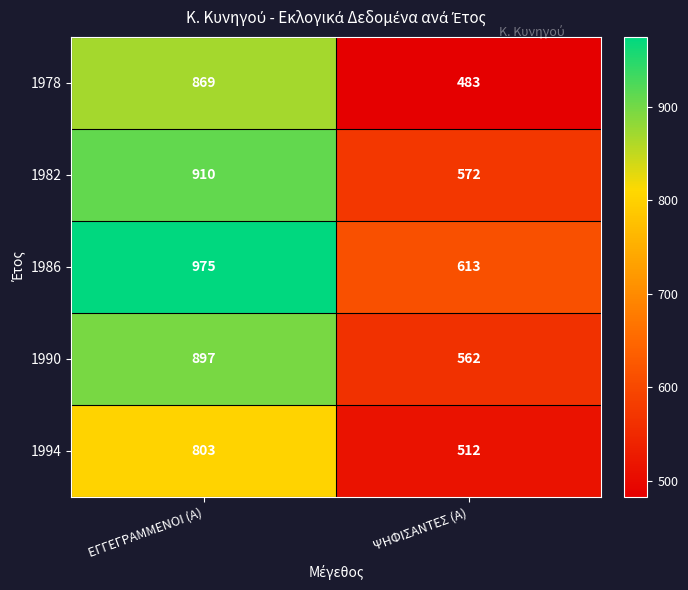

Reading left to right, list all the values displayed in this chart.

1978: ΕΓΓΕΓΡΑΜΜΕΝΟΙ (Α)=869	ΨΗΦΙΣΑΝΤΕΣ (Α)=483
1982: ΕΓΓΕΓΡΑΜΜΕΝΟΙ (Α)=910	ΨΗΦΙΣΑΝΤΕΣ (Α)=572
1986: ΕΓΓΕΓΡΑΜΜΕΝΟΙ (Α)=975	ΨΗΦΙΣΑΝΤΕΣ (Α)=613
1990: ΕΓΓΕΓΡΑΜΜΕΝΟΙ (Α)=897	ΨΗΦΙΣΑΝΤΕΣ (Α)=562
1994: ΕΓΓΕΓΡΑΜΜΕΝΟΙ (Α)=803	ΨΗΦΙΣΑΝΤΕΣ (Α)=512